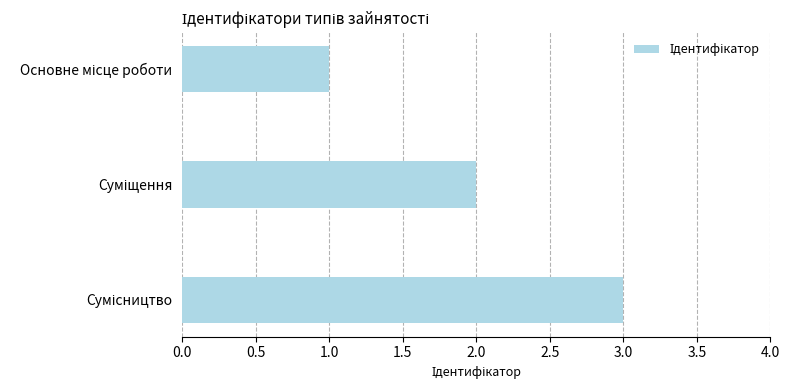

What is the maximum value shown in the chart?

3